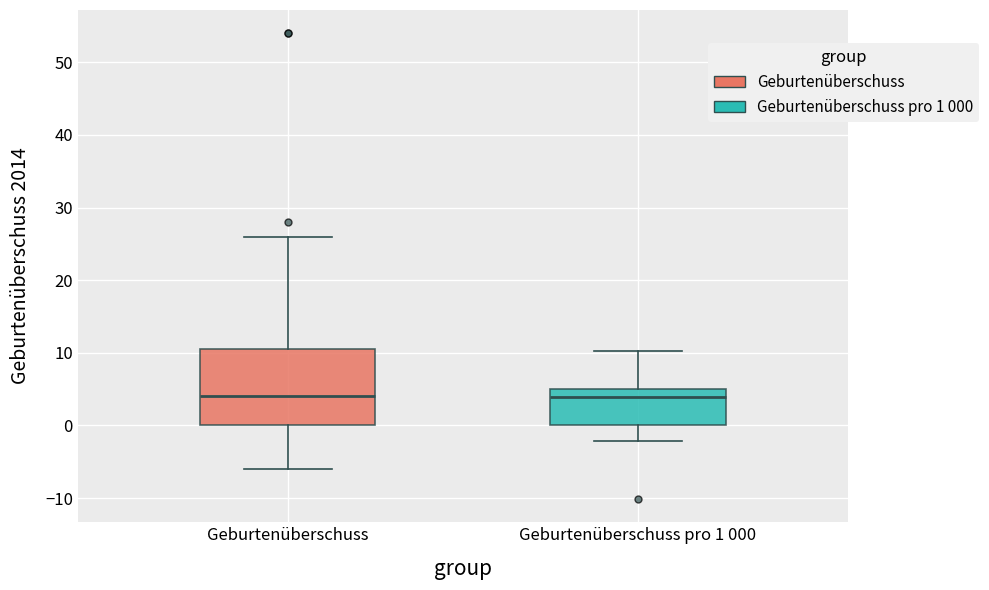

Reading left to right, read every box against the y-axis: the position of its median line, the range the box covers, and the ends of its whiskers. The values are not printed on the chart, so give them approximately, as read against the axis.

Geburtenüberschuss: median 4, box 0 to 11, whiskers -6 to 26
Geburtenüberschuss pro 1 000: median 4, box 0 to 5, whiskers -2 to 10